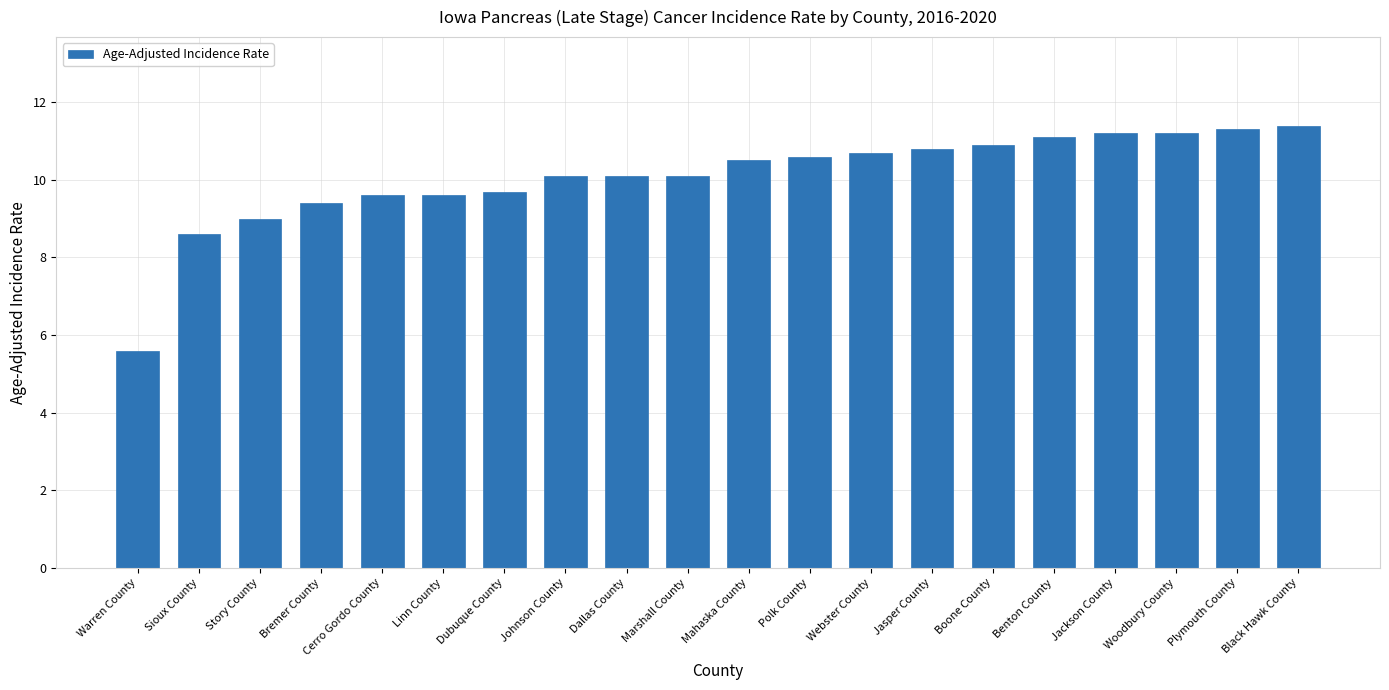

Reading left to right, list all the values displayed in this chart.

Warren County=5.6	Sioux County=8.6	Story County=9.0	Bremer County=9.4	Cerro Gordo County=9.6	Linn County=9.6	Dubuque County=9.7	Johnson County=10.1	Dallas County=10.1	Marshall County=10.1	Mahaska County=10.5	Polk County=10.6	Webster County=10.7	Jasper County=10.8	Boone County=10.9	Benton County=11.1	Jackson County=11.2	Woodbury County=11.2	Plymouth County=11.3	Black Hawk County=11.4